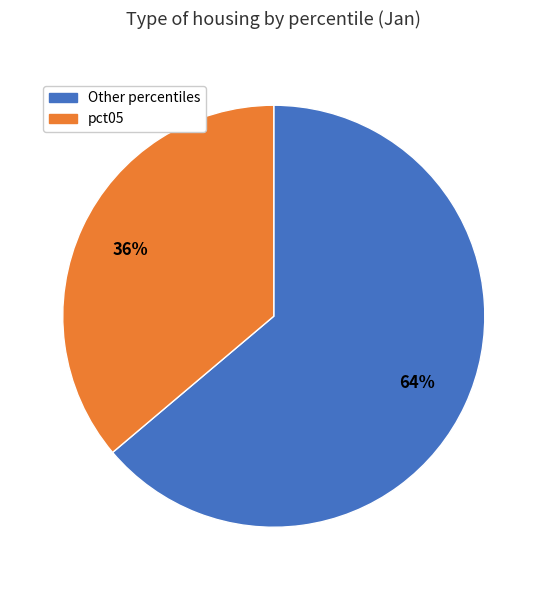

Combined, do pct05 and Other percentiles account for over 50%?

Yes